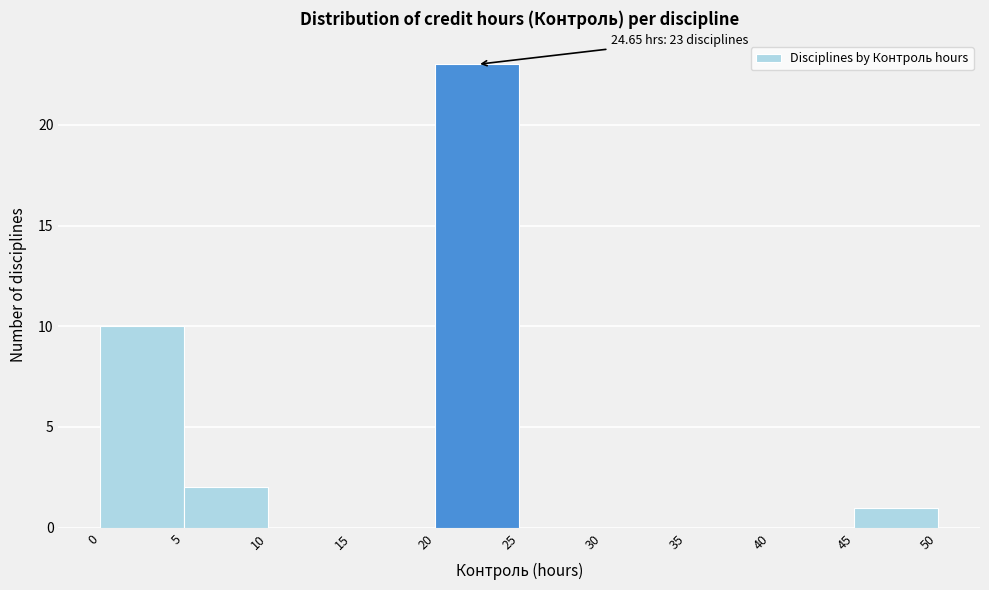

Which range on the x-axis has the tallest bar?

20 to 25